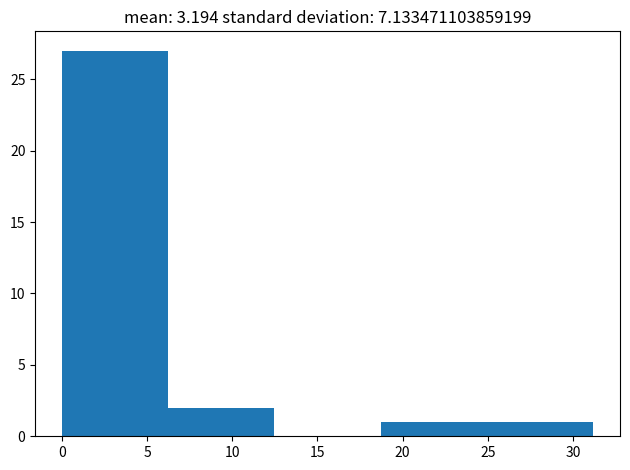

Which range on the x-axis has the tallest bar?

0.0 to 6.0